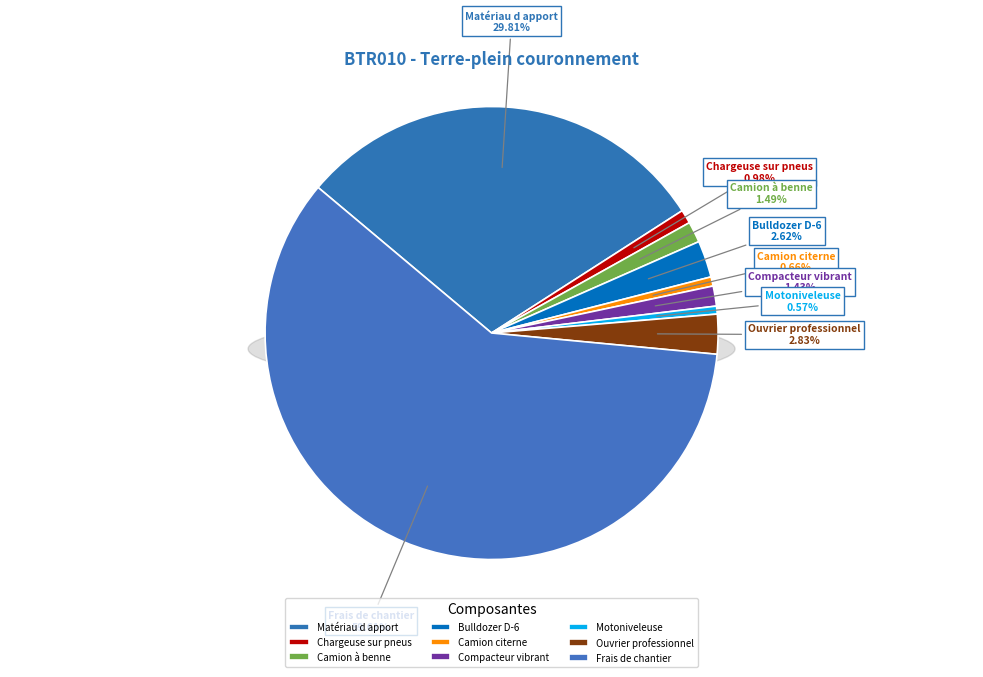

What percentage is the Compacteur vibrant slice, to the nearest percent?

1%